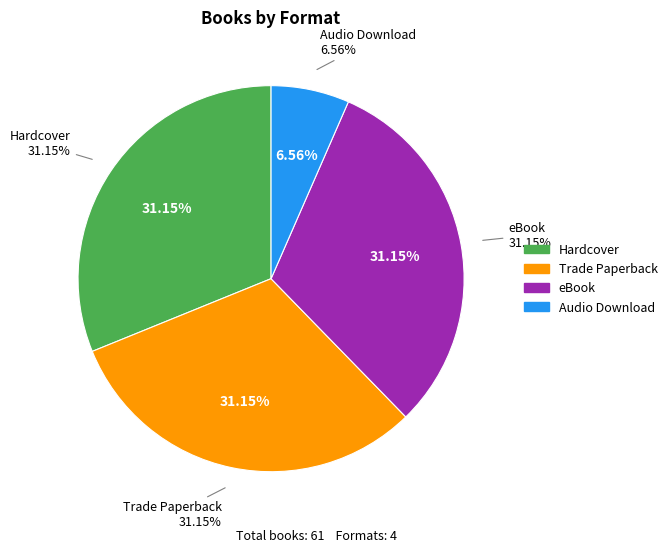

The Hardcover slice represents 31% of the pie. True or false?

True